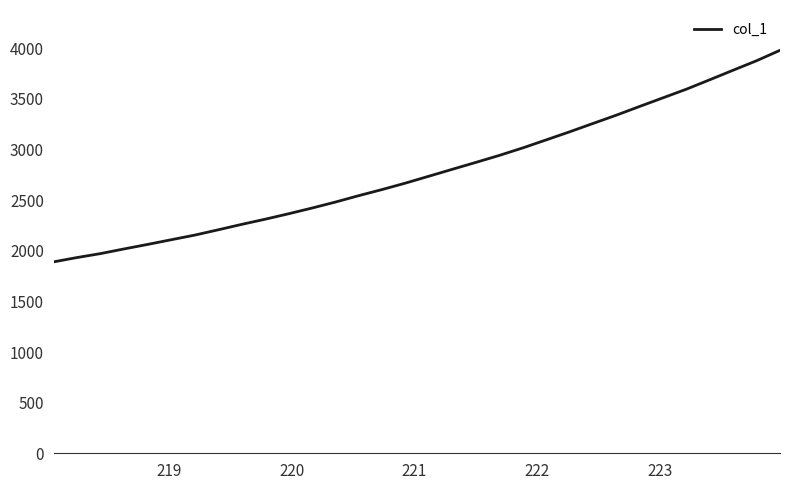

What is the smallest value displayed?

1891.2